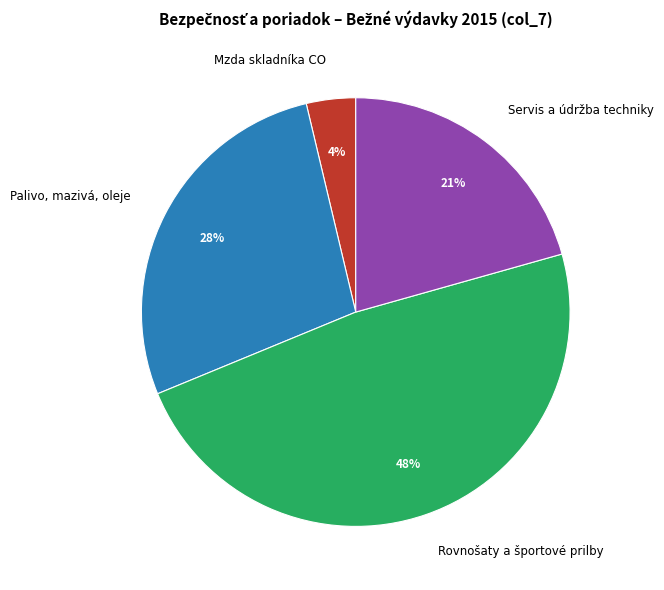

To the nearest percent, what is the average slice percentage?

25%